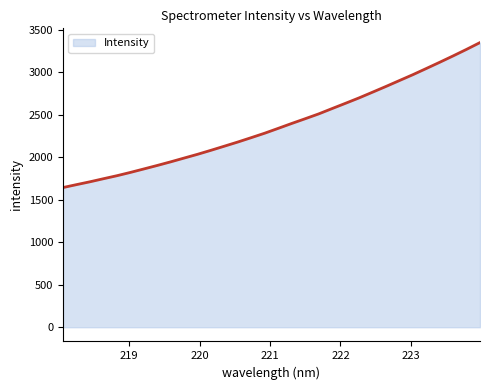

What is the minimum value shown in the chart?

1644.7